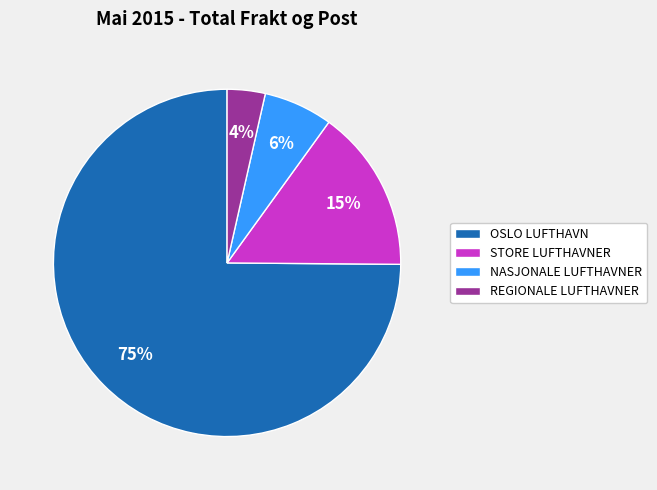

Does STORE LUFTHAVNER represent more than half of the total?

No